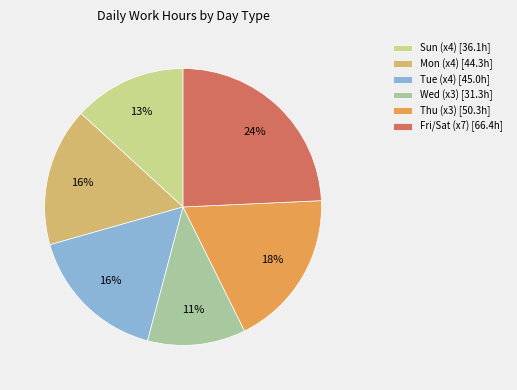

How many segments does this pie chart have?

6